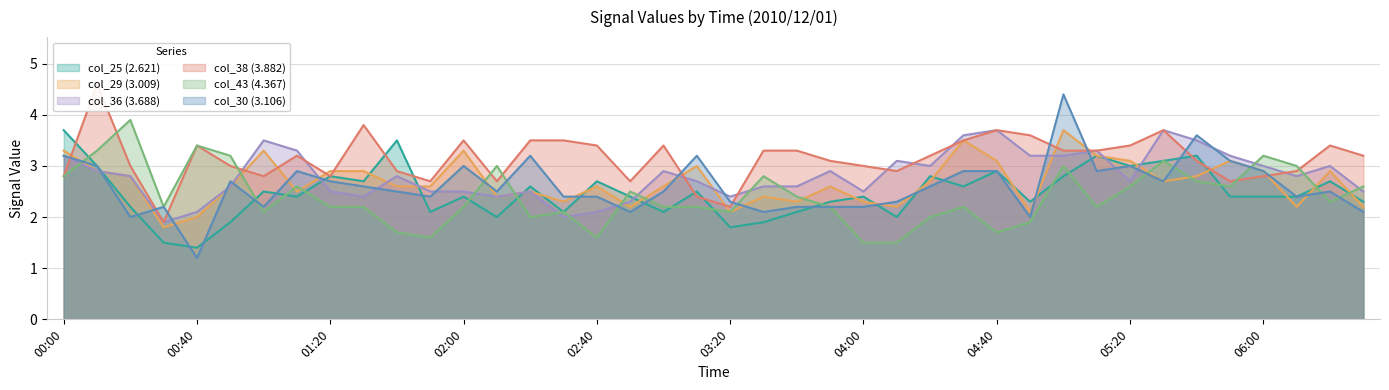

Which series has the largest total across all categories?

col_38 (3.882)